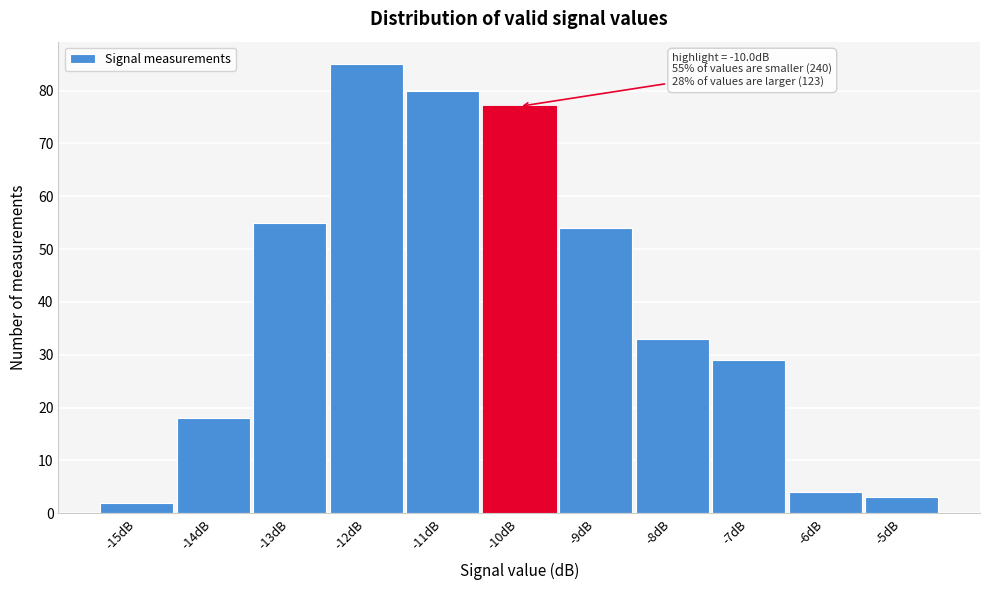

Reading right to left, extract all data points from this chart.

-5dB=3	-6dB=4	-7dB=29	-8dB=33	-9dB=54	-10dB=77	-11dB=80	-12dB=85	-13dB=55	-14dB=18	-15dB=2